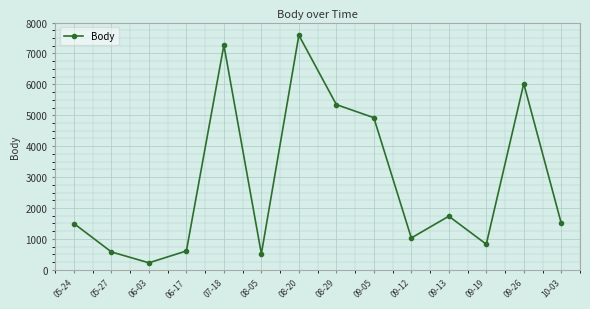

What is the change in value from 08-05 to 09-19?

+312